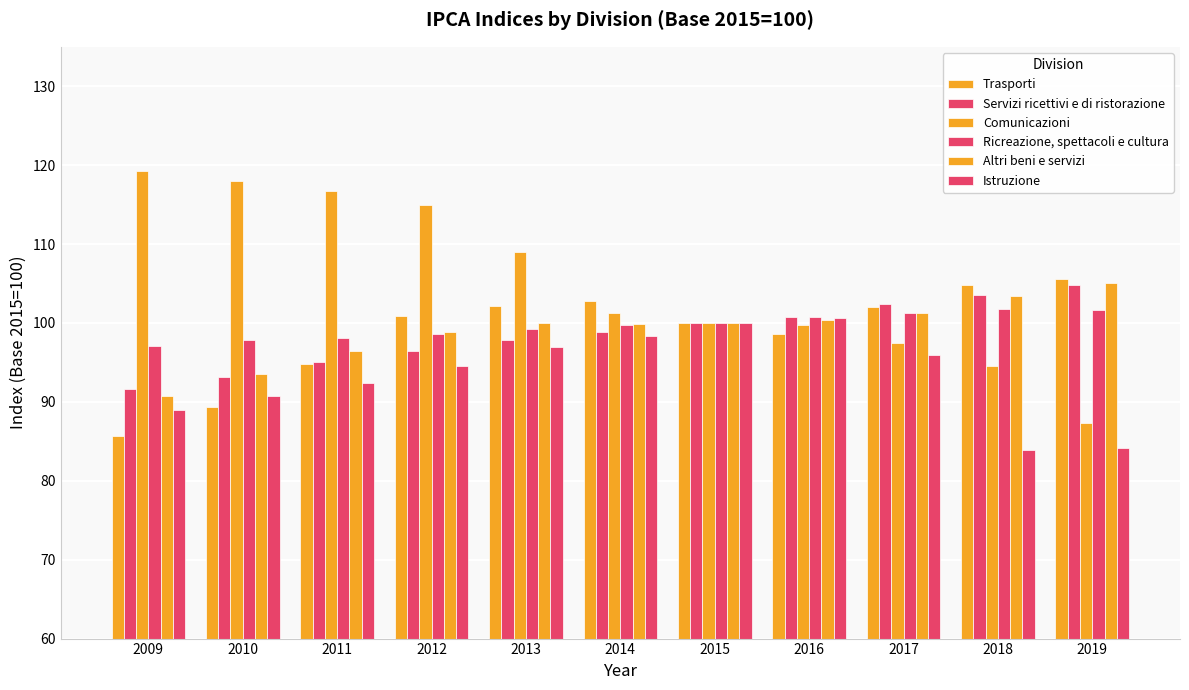

What is the sum of all Comunicazioni values?

1158.2